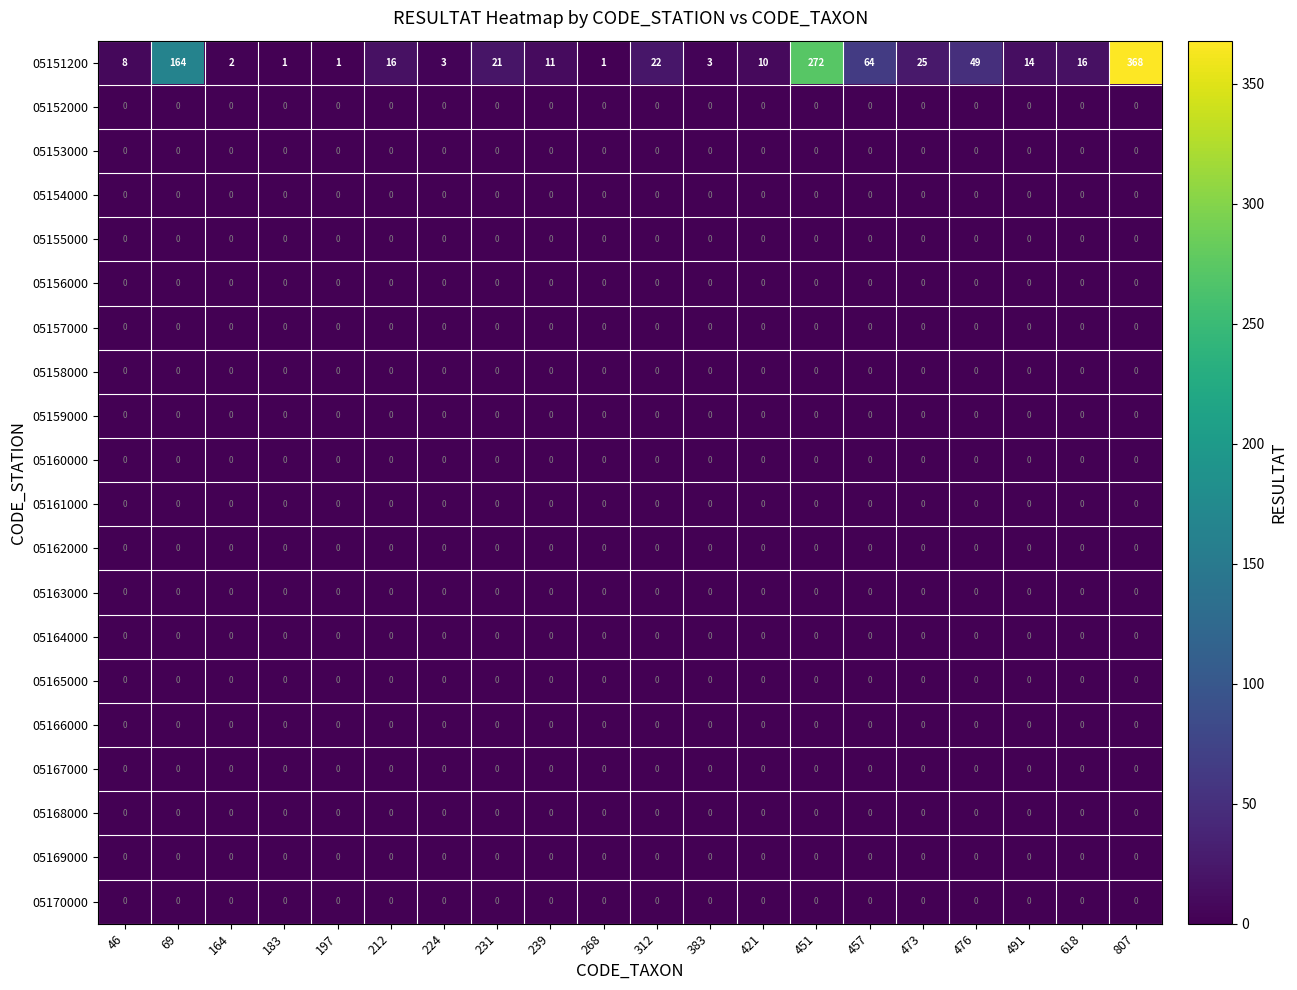

At which category is the sum across all series the highest?

807